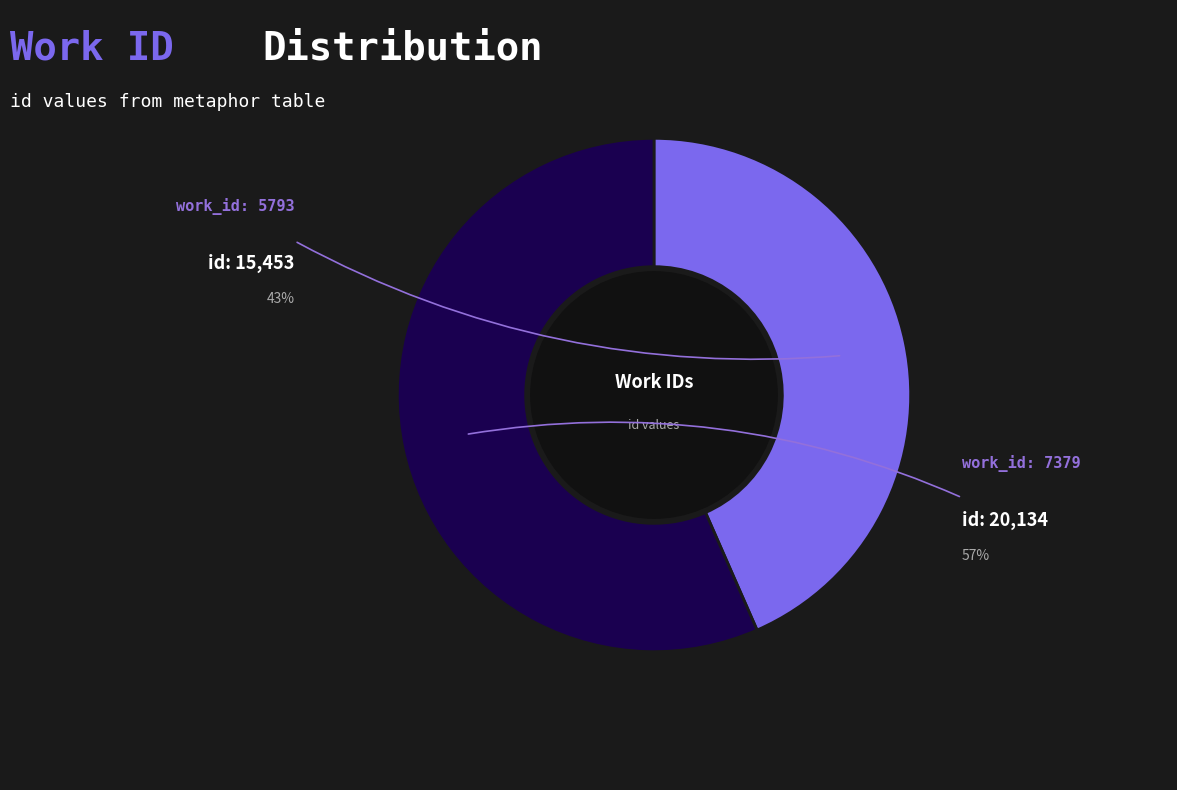

What percentage is the 7379 slice, to the nearest percent?

57%